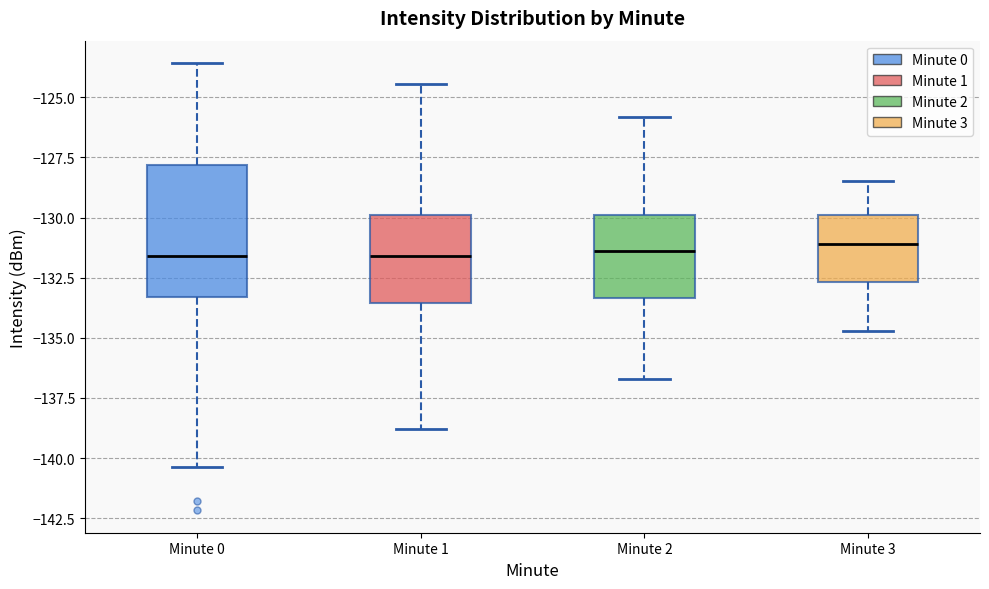

Reading left to right, read every box against the y-axis: the position of its median line, the range the box covers, and the ends of its whiskers. The values are not printed on the chart, so give them approximately, as read against the axis.

Minute 0: median -131.5, box -133.5 to -128.0, whiskers -140.5 to -123.5
Minute 1: median -131.5, box -133.5 to -130.0, whiskers -139.0 to -124.5
Minute 2: median -131.5, box -133.5 to -130.0, whiskers -136.5 to -126.0
Minute 3: median -131.0, box -132.5 to -130.0, whiskers -134.5 to -128.5